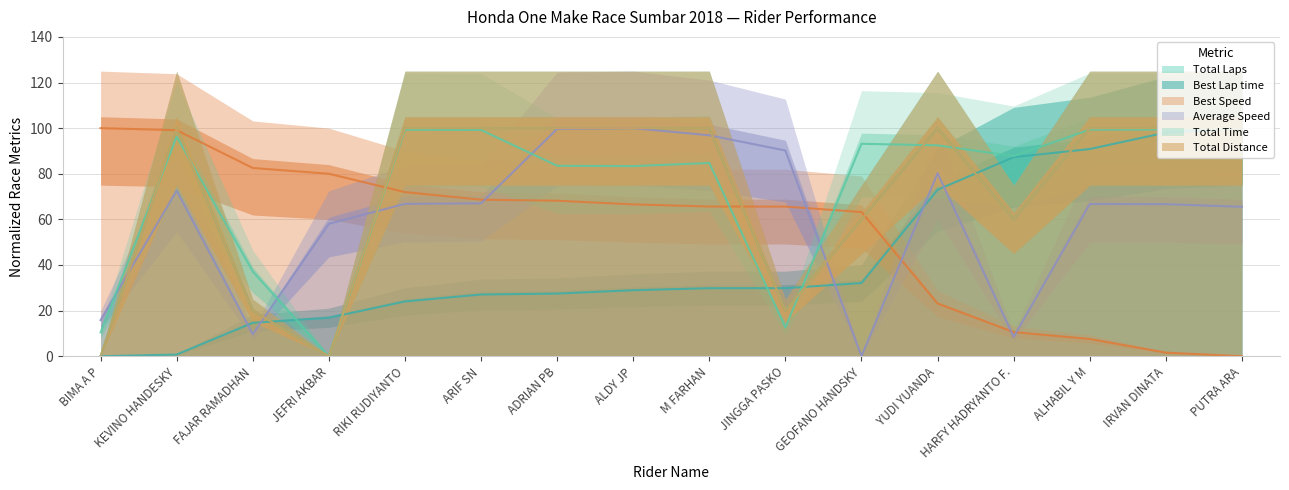

What is the total value across all series at HARFY HADRYANTO F.?

314.1